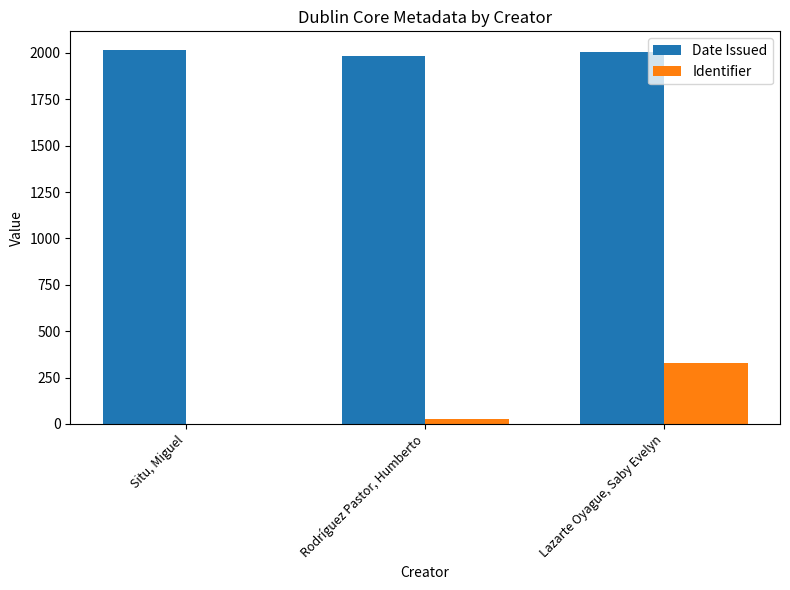

What is the maximum value shown in the chart?

2016